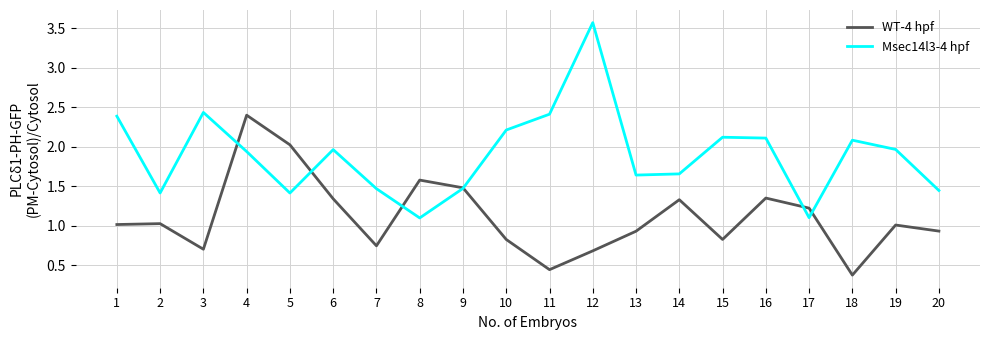

What is the maximum value for WT-4 hpf?

2.4